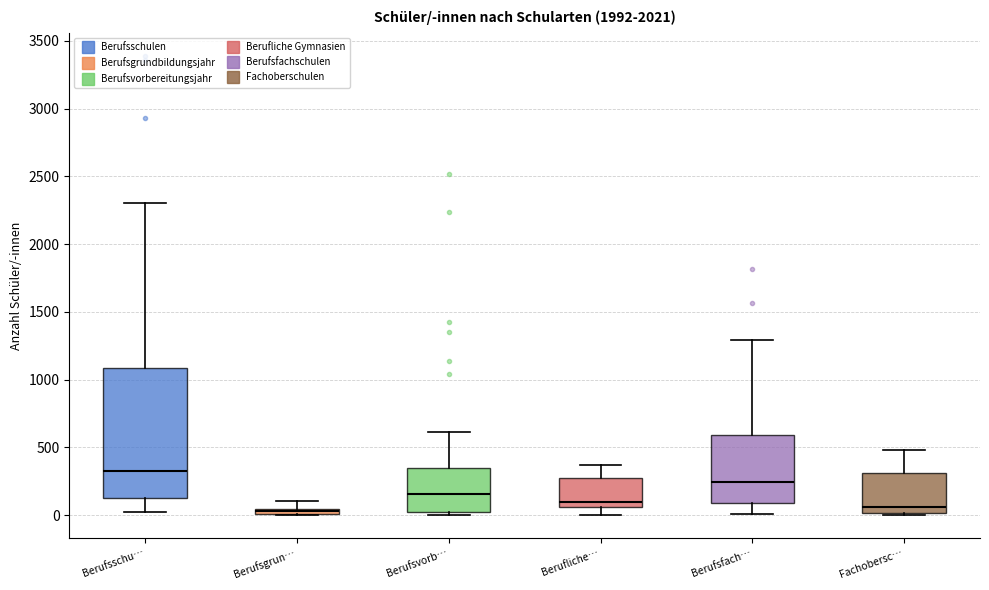

Which box's median line is the highest?

Berufsschu…